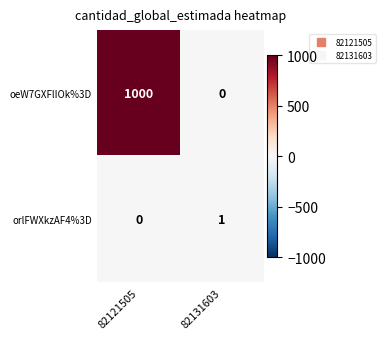

At which label does oeW7GXFlIOk%3D reach its minimum?

82131603